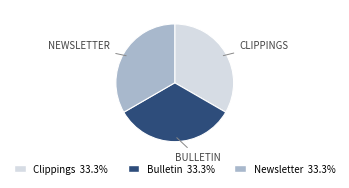

How many slices are in this pie chart?

3